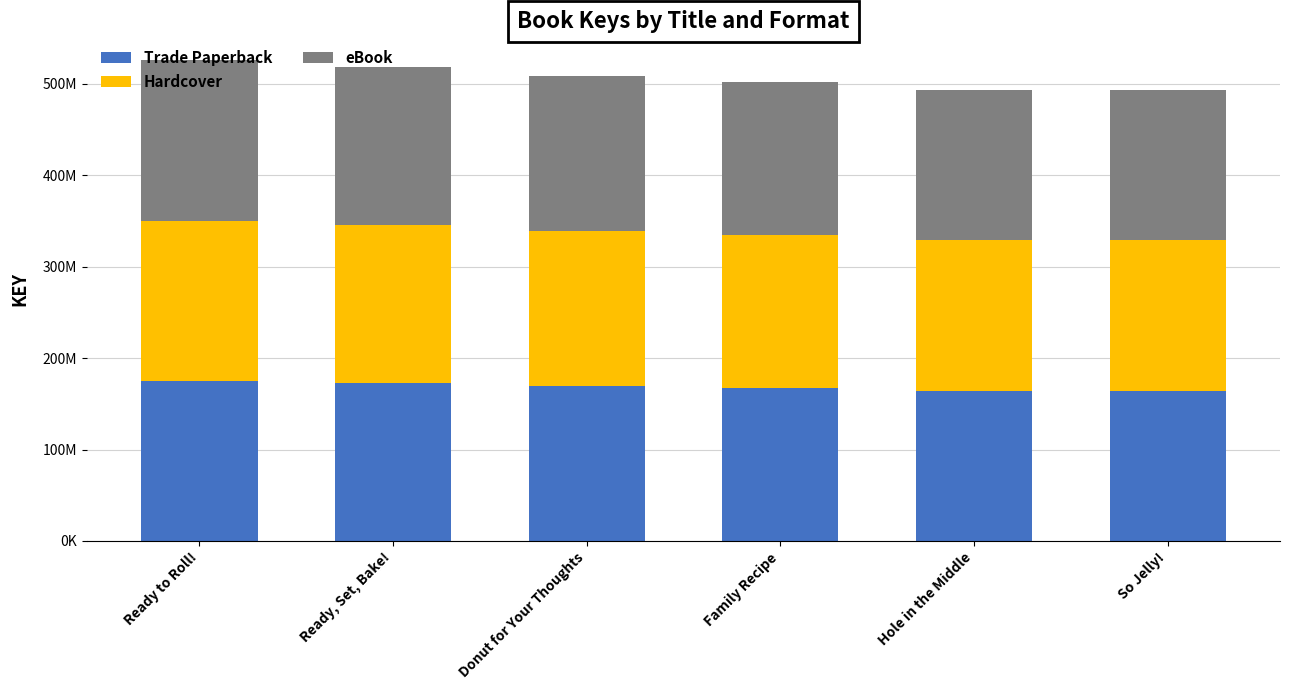

What are all the series names shown in the legend?

Trade Paperback, Hardcover, eBook